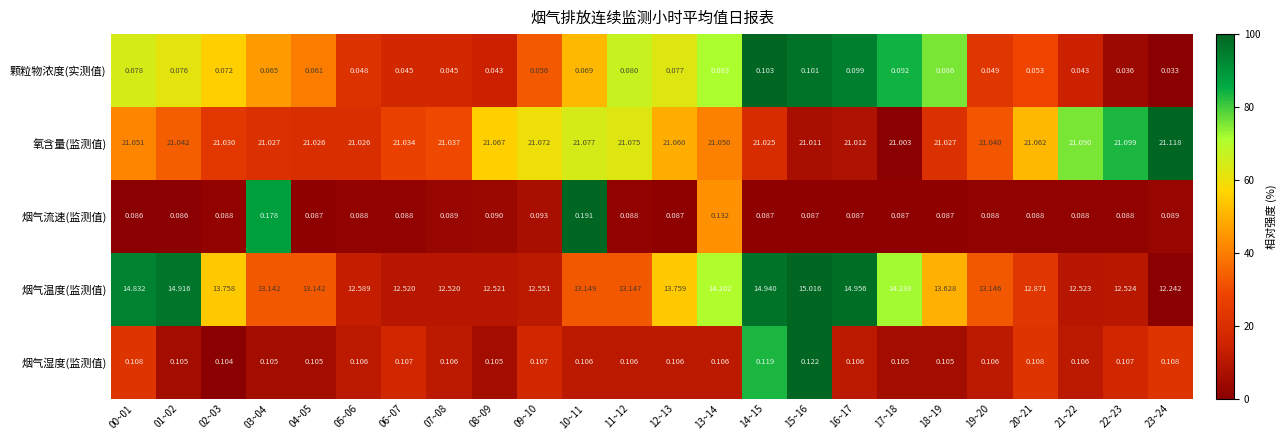

Rank the series by their maximum value, from highest to lowest.

氧含量(监测值), 烟气温度(监测值), 烟气流速(监测值), 烟气湿度(监测值), 颗粒物浓度(实测值)